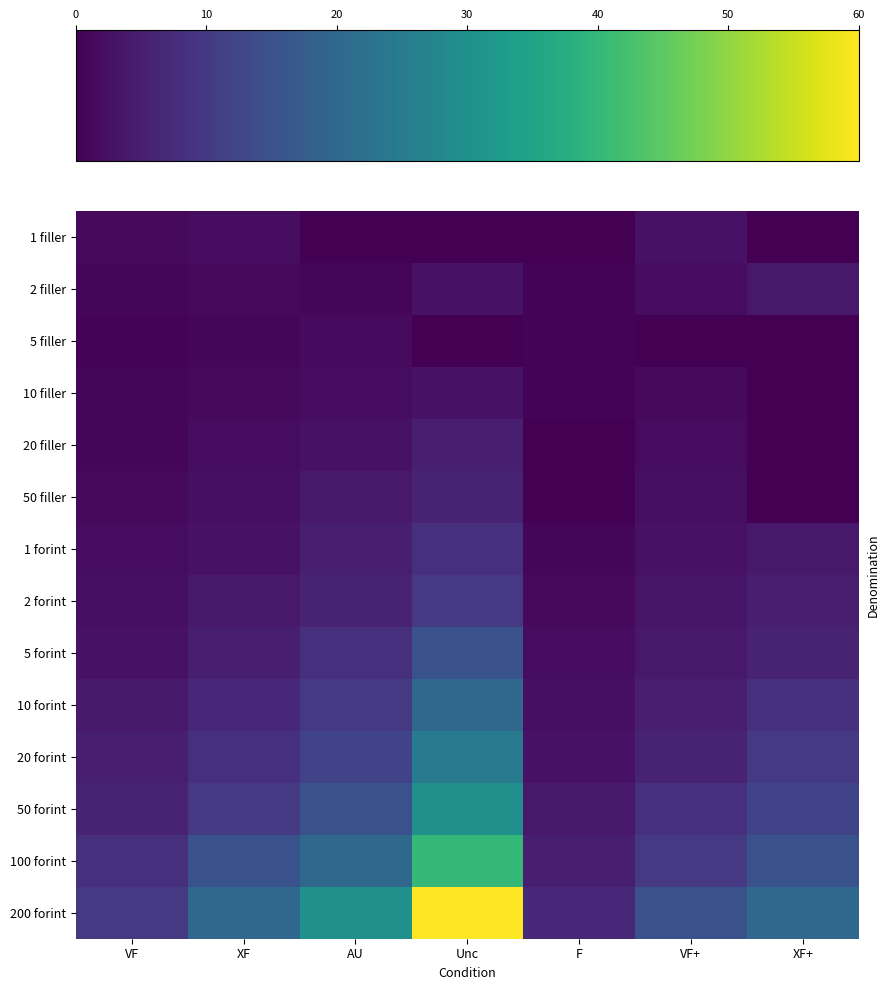

Which series has the widest spread of values?

200 forint